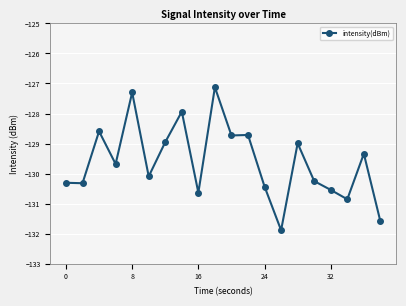

What is the sum of all values?

-2592.3